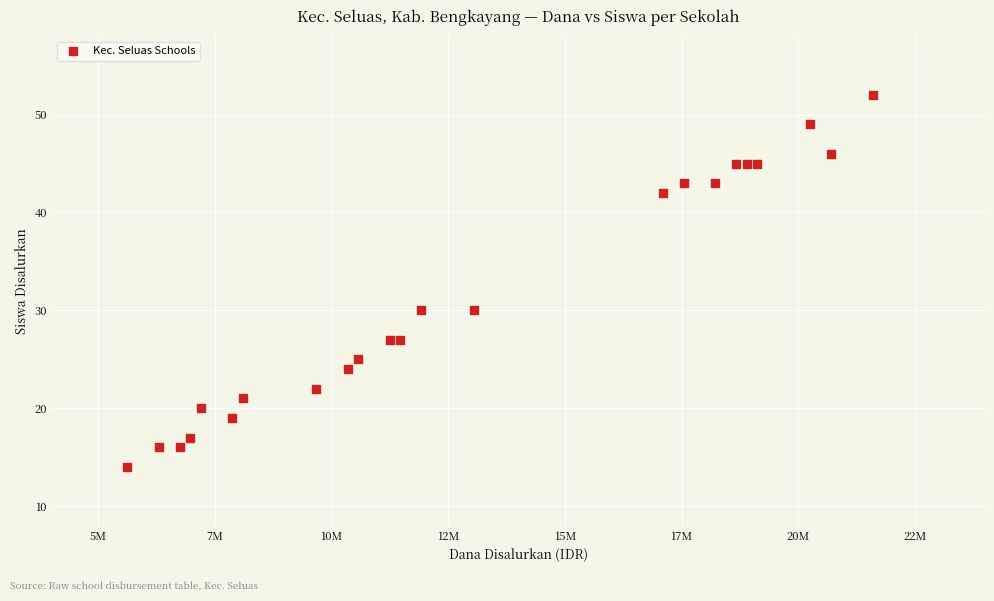

What is the range of X values (max minus min)?

15975000